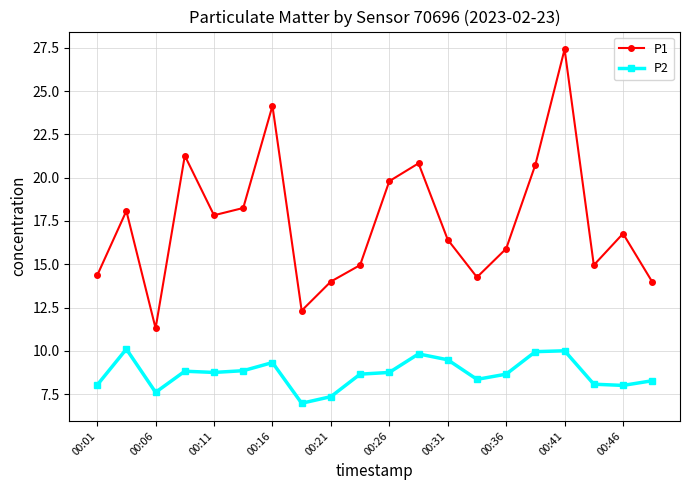

Which series has the largest total across all categories?

P1